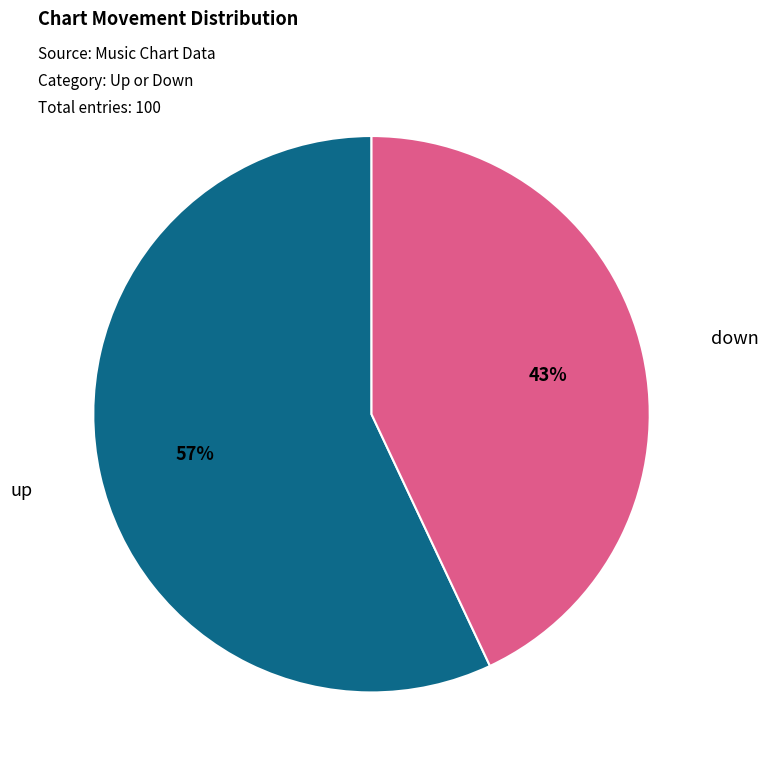

The up slice represents 57% of the pie. True or false?

True